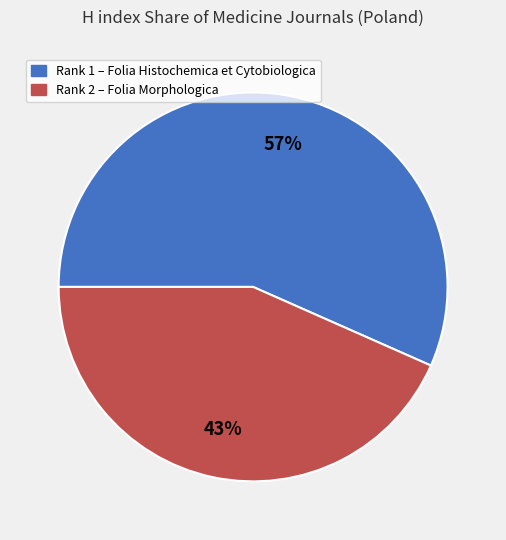

Does any single category account for the majority?

Yes